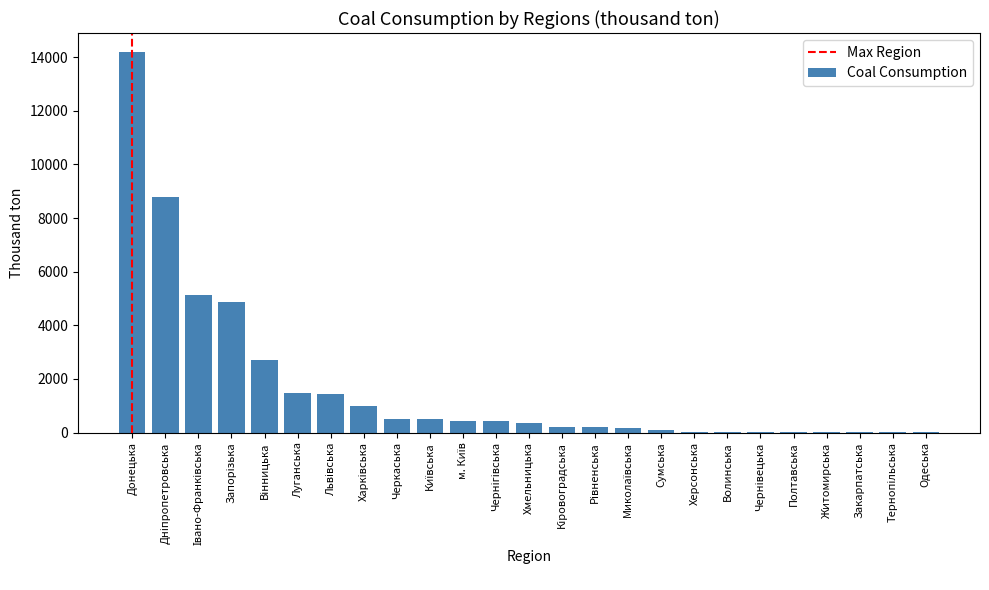

The chart shows a value of 498.9 at Черкаська. True or false?

True